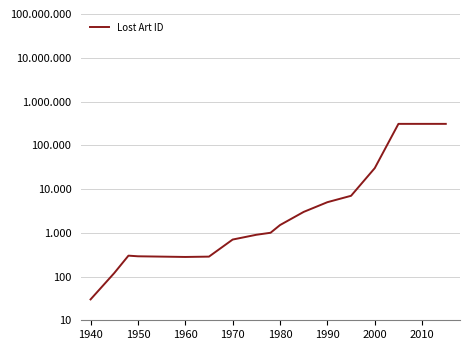

How many interior local valleys (lower than both neighbors) does the data have?

2